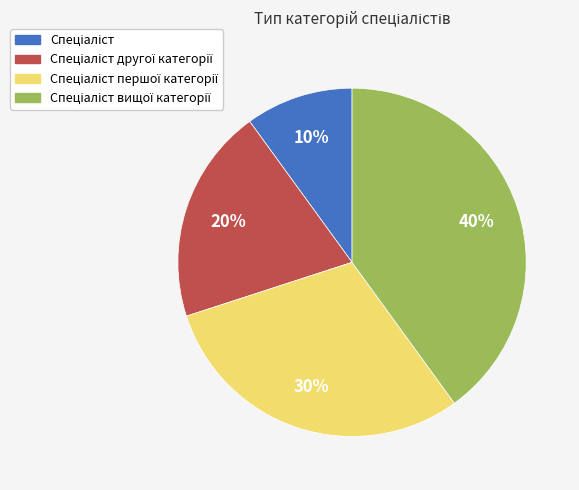

How many slices are in this pie chart?

4